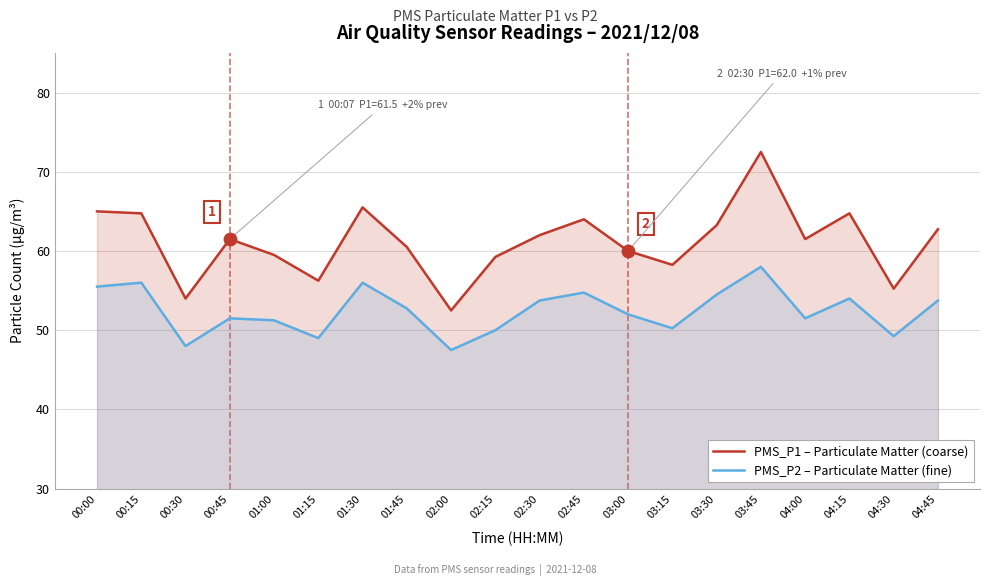

Which series has the largest total across all categories?

PMS_P1 – Particulate Matter (coarse)